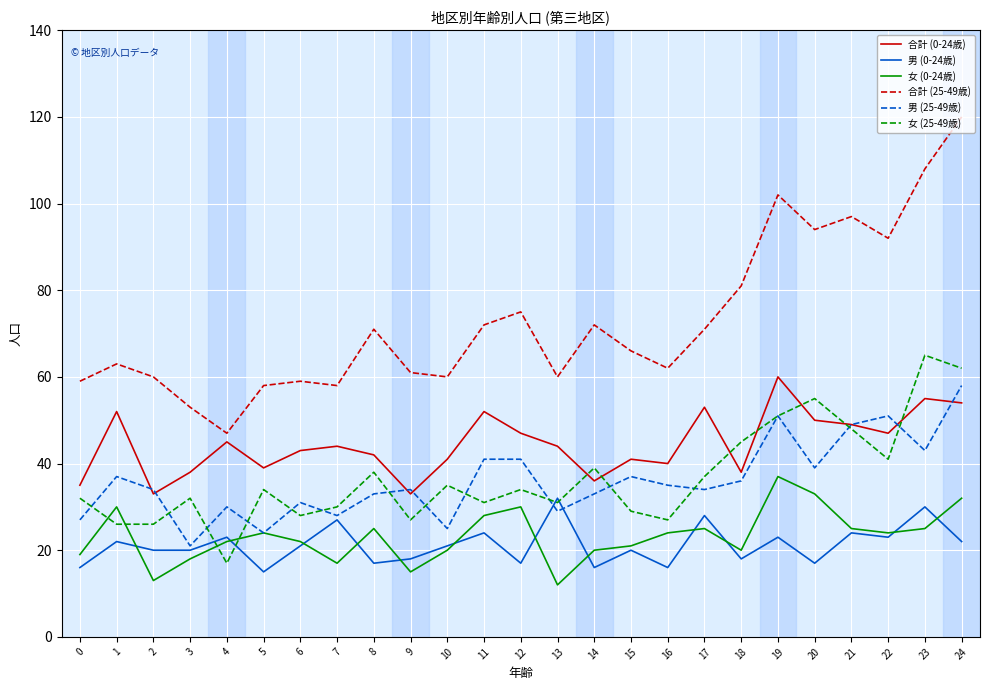

At which label does 女 (25-49歳) reach its peak?

23